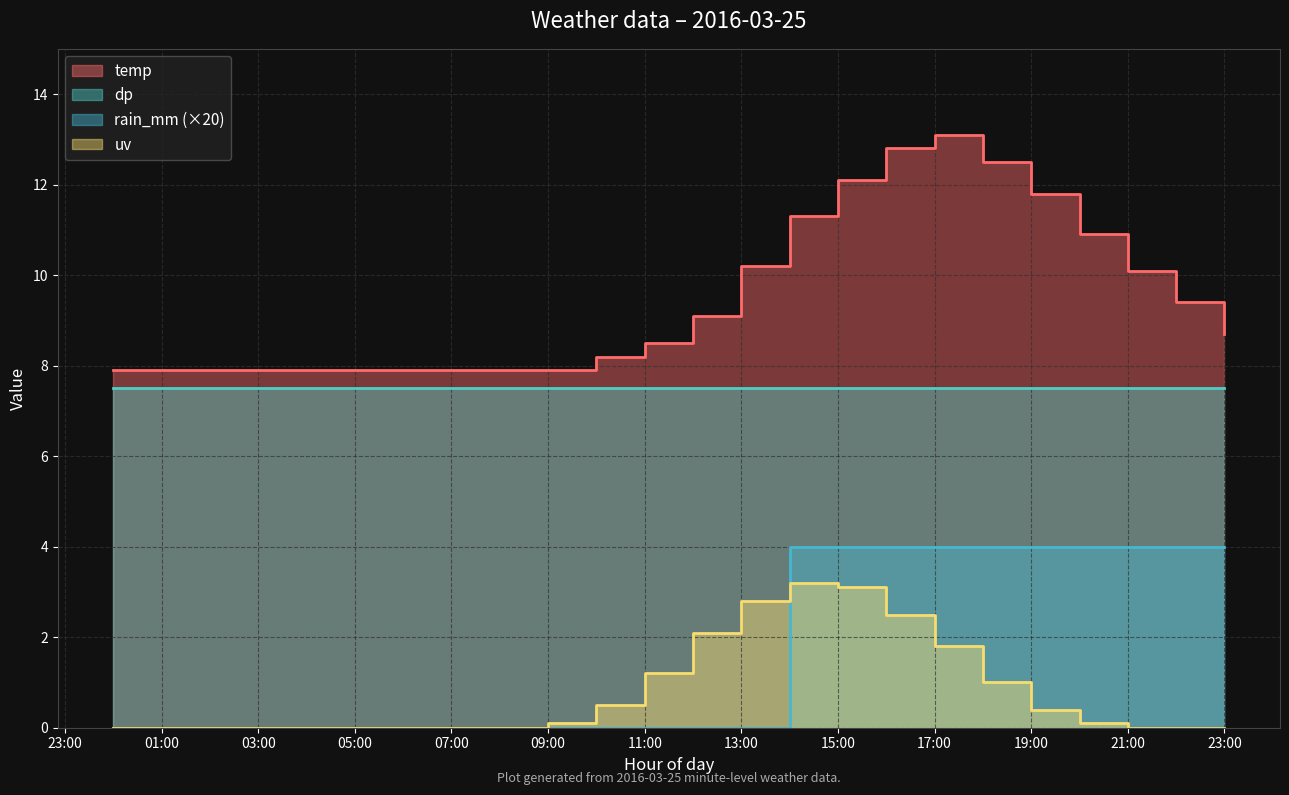

What is the difference between the maximum and minimum values in the uv series?

3.2